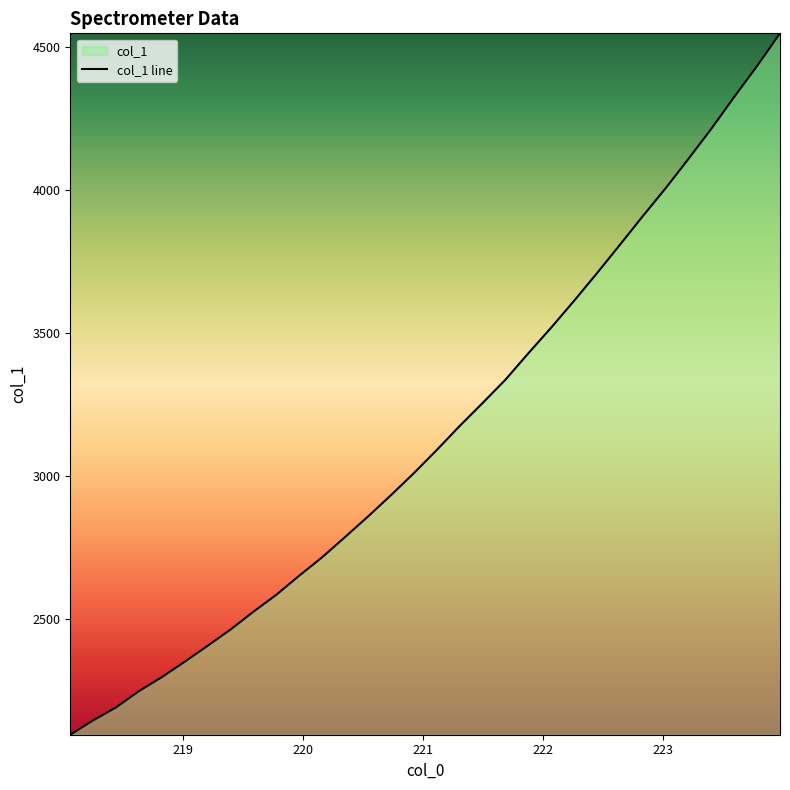

At which category does the chart reach its peak across all series?

223.9802